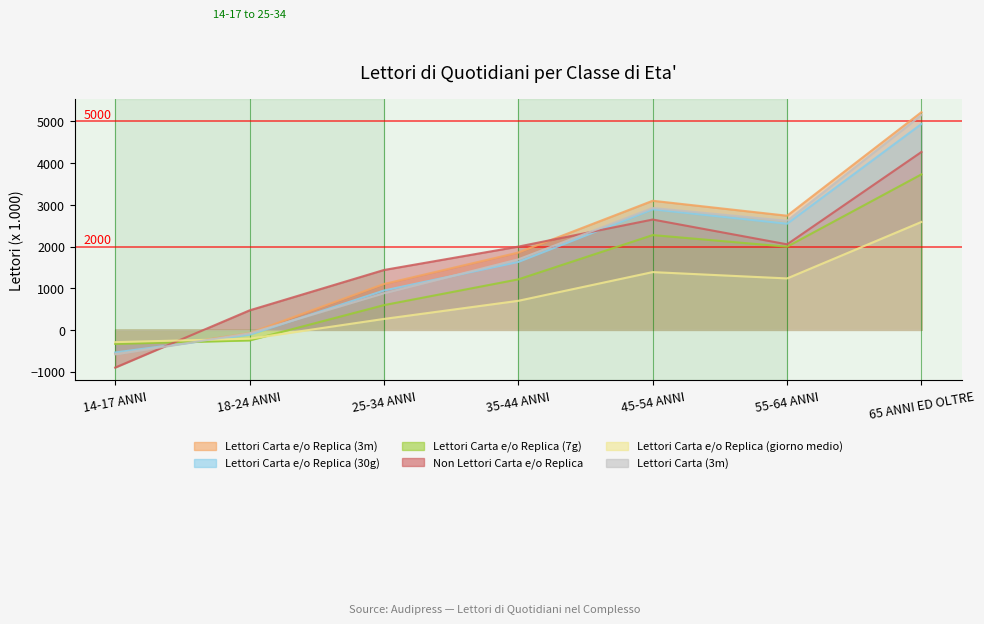

Reading left to right, list all the values displayed in this chart.

Lettori Carta e/o Replica (3m): -566.1	-79.1	1099.9	1854.9	3097.9	2738.9	5224.9
Lettori Carta e/o Replica (30g): -543.4	-117.4	943.6	1629.6	2893.6	2547.6	4941.6
Lettori Carta e/o Replica (7g): -337.6	-252.6	593.4	1211.4	2274.4	1995.4	3731.4
Non Lettori Carta e/o Replica: -905.4	467.6	1436.6	1997.6	2647.6	2052.6	4269.6
Lettori Carta e/o Replica (giorno medio): -294.9	-212.9	262.1	697.1	1386.1	1234.1	2590.1
Lettori Carta (3m): -588.4	-84.4	878.6	1691.6	2924.6	2616.6	5156.6